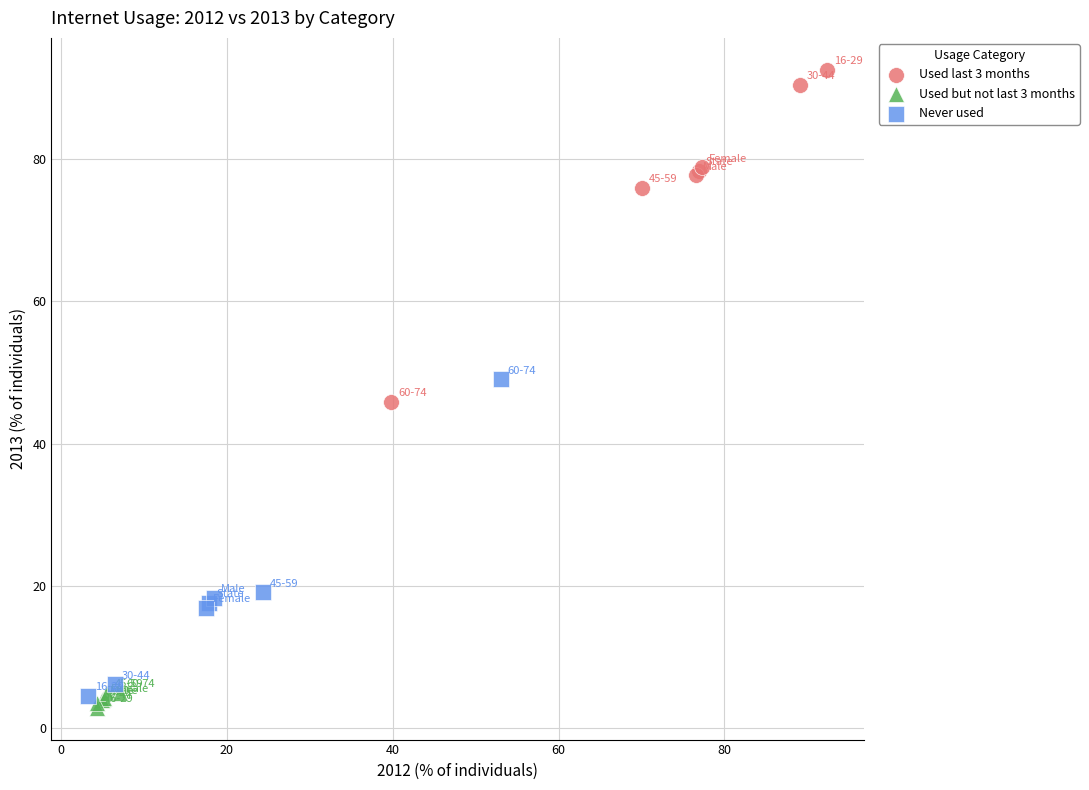

Which series contains the highest Y value?

Used last 3 months